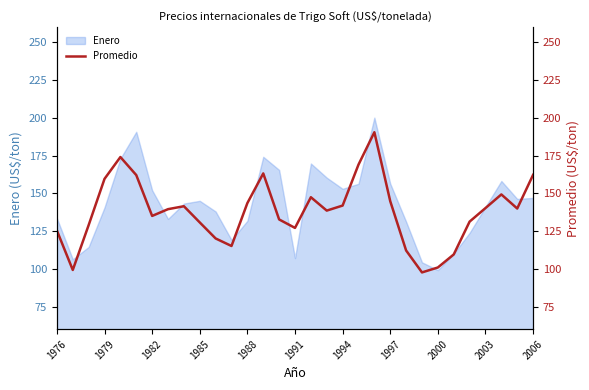

True or false: Enero has a value of 63.1 at 2000.

False